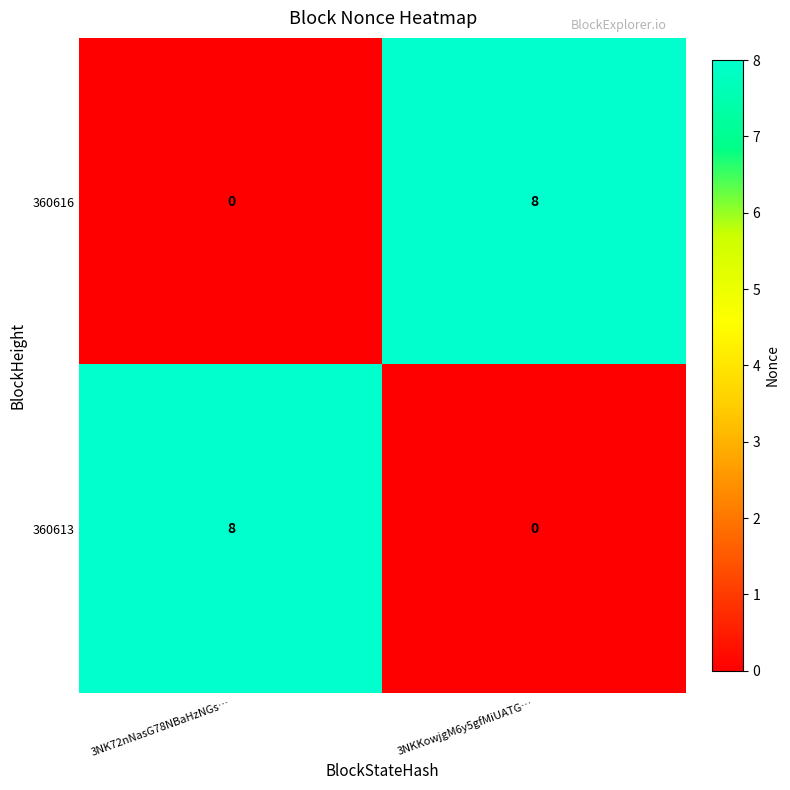

Reading right to left, extract all data points from this chart.

360616: 3NKKowjgM6y5gfMiUATG…=8	3NK72nNasG78NBaHzNGs…=0
360613: 3NKKowjgM6y5gfMiUATG…=0	3NK72nNasG78NBaHzNGs…=8